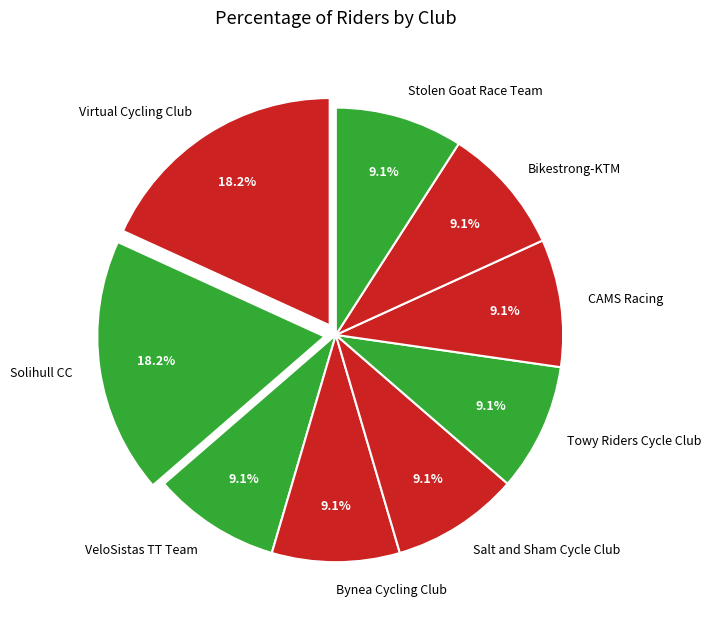

Is there any slice that represents more than half of the pie?

No